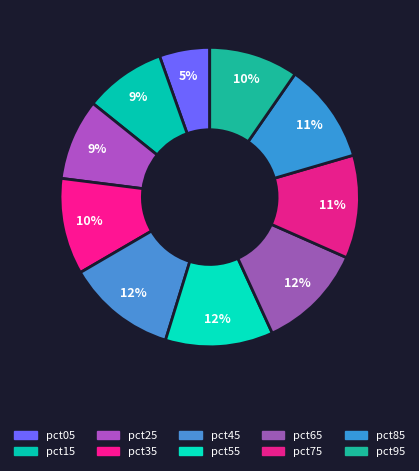

How many segments does this pie chart have?

10